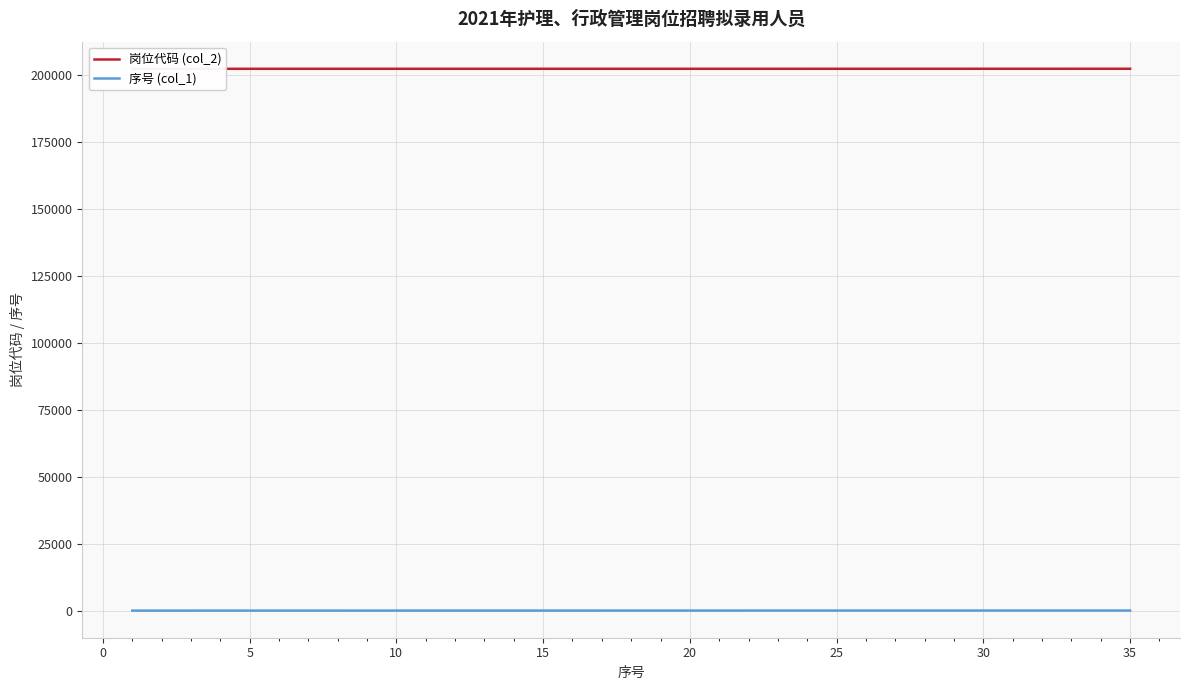

Reading left to right, what are all the values shown in this chart?

岗位代码 (col_2): 202146	202147	202147	202147	202147	202147	202148	202148	202148	202148	202148	202149	202149	202149	202149	202149	202149	202149	202149	202149	202149	202150	202150	202150	202152	202153	202154	202155	202156	202158	202159	202160	202160	202162	202162
序号 (col_1): 1	2	3	4	5	6	7	8	9	10	11	12	13	14	15	16	17	18	19	20	21	22	23	24	25	26	27	28	29	30	31	32	33	34	35